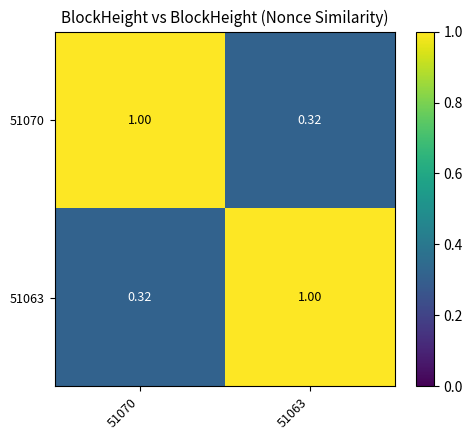

Between 51070 and 51063, which is larger?

51070